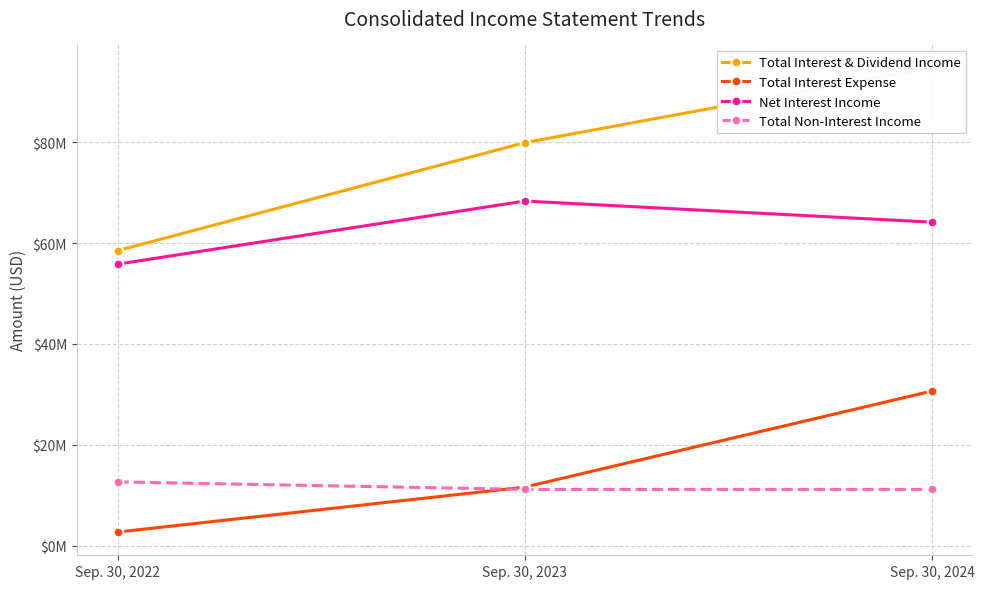

Reading right to left, transcribe all the data shown in this chart.

Total Interest & Dividend Income: Sep. 30, 2024=94825000	Sep. 30, 2023=79951000	Sep. 30, 2022=58508000
Total Interest Expense: Sep. 30, 2024=30658000	Sep. 30, 2023=11592000	Sep. 30, 2022=2674000
Net Interest Income: Sep. 30, 2024=64167000	Sep. 30, 2023=68359000	Sep. 30, 2022=55834000
Total Non-Interest Income: Sep. 30, 2024=11136000	Sep. 30, 2023=11140000	Sep. 30, 2022=12624000